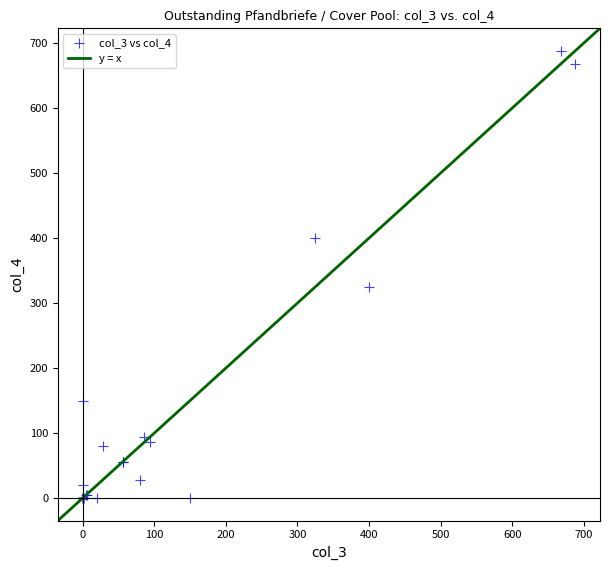

What Y value in the scatter plot is closest to 343?

325.0